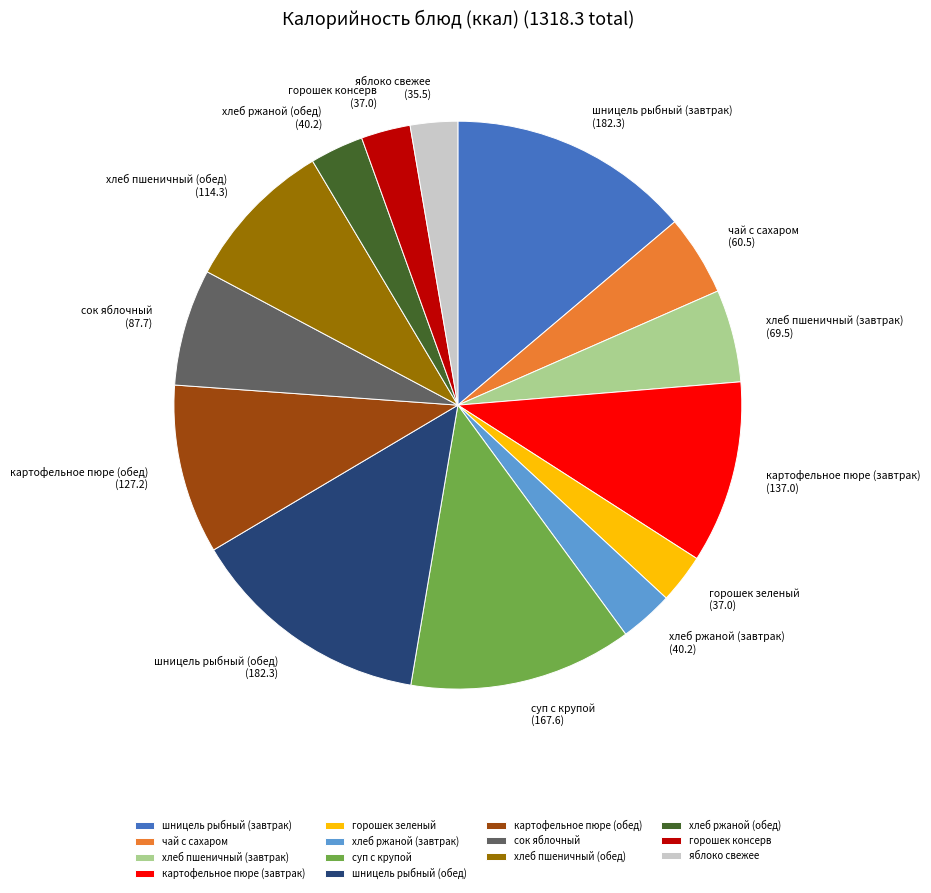

Approximately how many times larger is the value at хлеб ржаной (завтрак) compared to чай с сахаром?

0.7